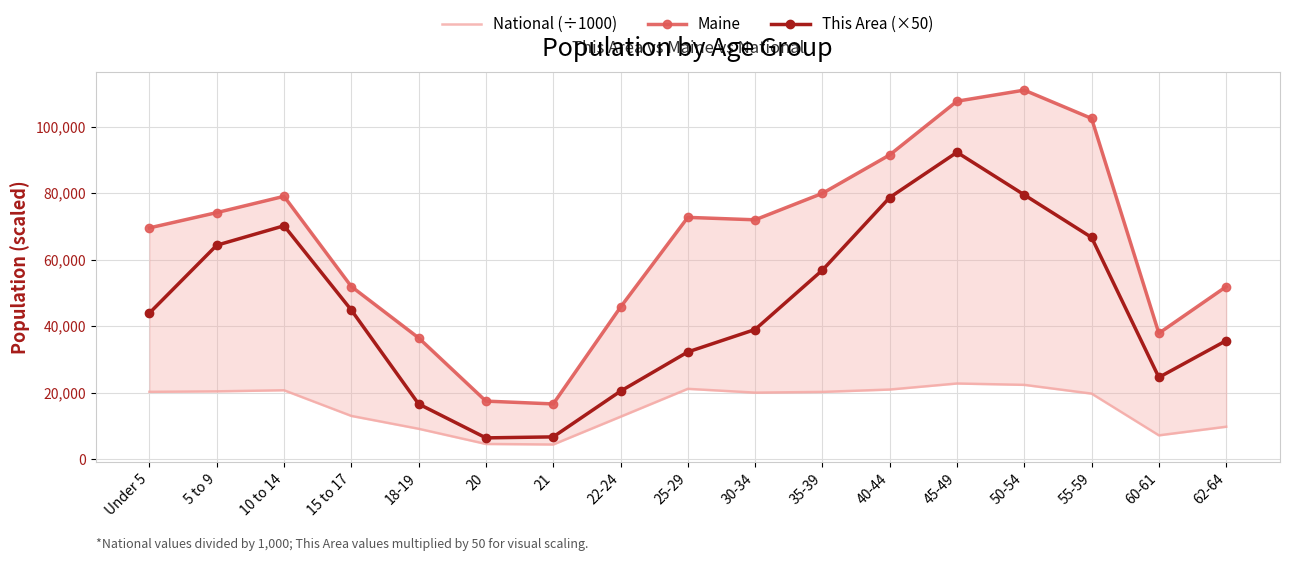

What is the average value of the Maine series?

65722.4